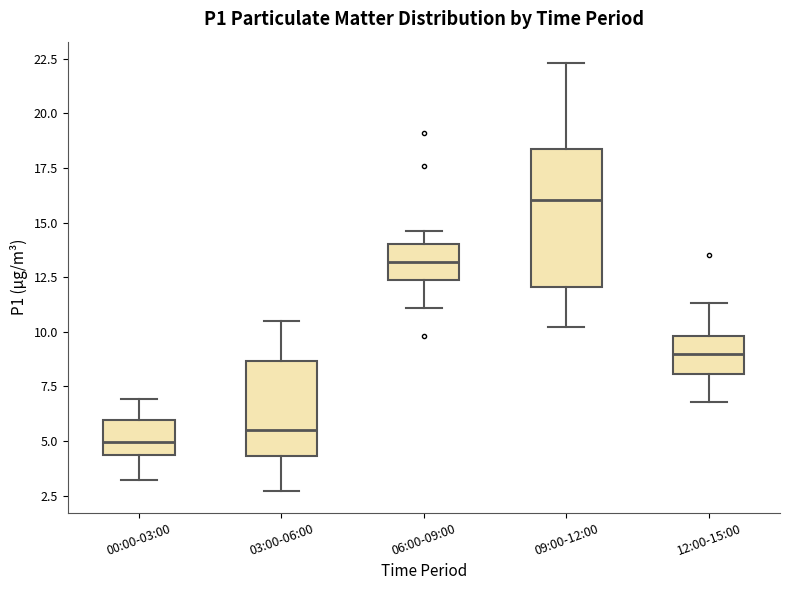

Reading left to right, read every box against the y-axis: the position of its median line, the range the box covers, and the ends of its whiskers. The values are not printed on the chart, so give them approximately, as read against the axis.

00:00-03:00: median 5.0, box 4.5 to 6.0, whiskers 3.0 to 7.0
03:00-06:00: median 5.5, box 4.5 to 8.5, whiskers 2.5 to 10.5
06:00-09:00: median 13.0, box 12.5 to 14.0, whiskers 11.0 to 14.5
09:00-12:00: median 16.0, box 12.0 to 18.5, whiskers 10.0 to 22.5
12:00-15:00: median 9.0, box 8.0 to 10.0, whiskers 7.0 to 11.5